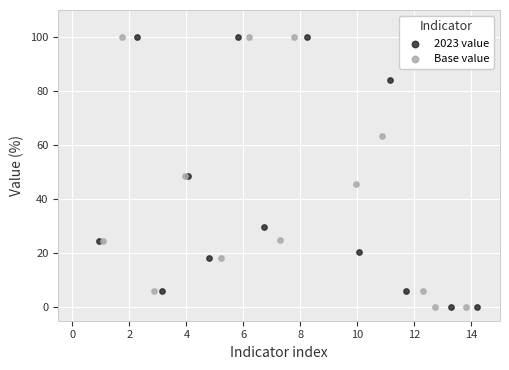

What are all the series names shown in the legend?

2023 value, Base value